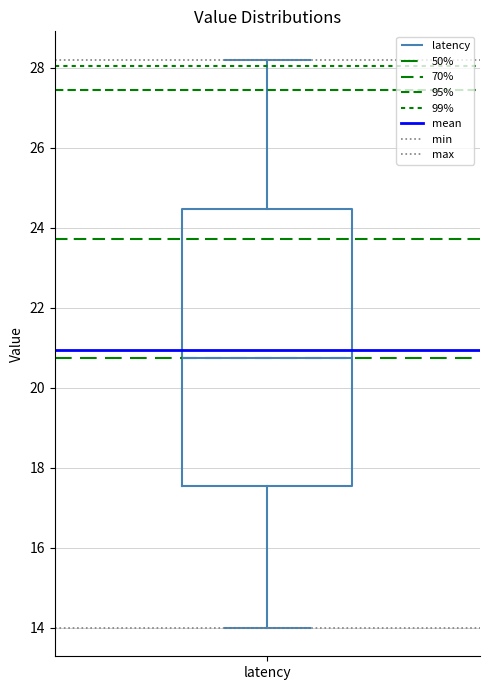

Transcribe this box plot: give where the median line is, the range the box spans, and where the two whiskers end, as read against the y-axis. The values are not printed on the chart, so give them approximately, as read against the axis.

median 20.8, box 17.6 to 24.4, whiskers 14.0 to 28.2